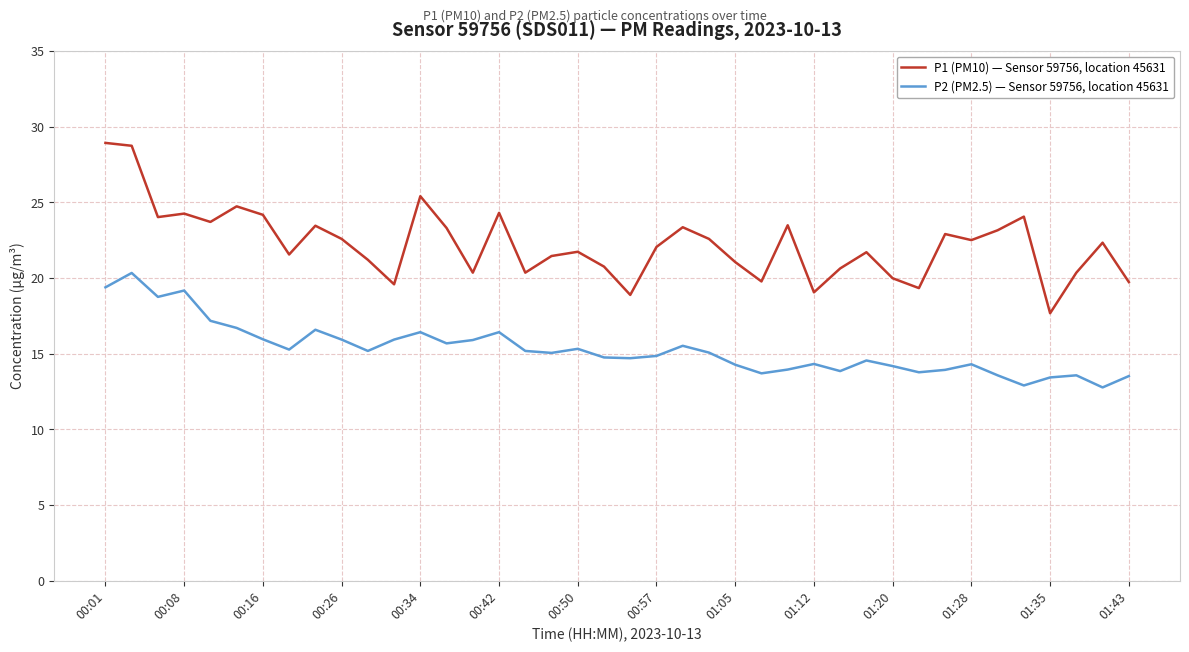

What is the maximum value shown in the chart?

28.9